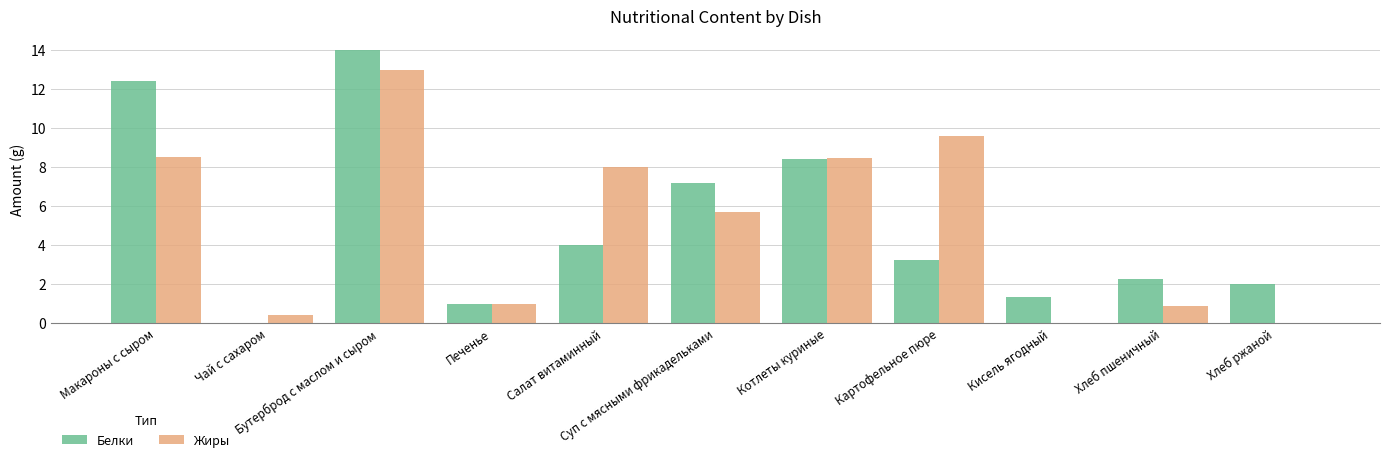

How many series are shown in this chart?

2